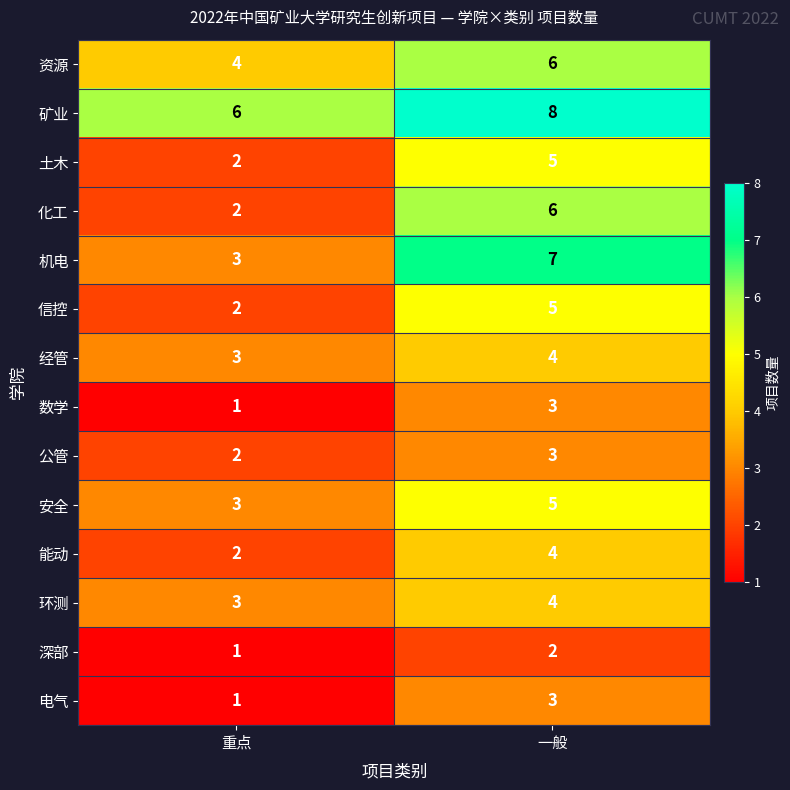

Which category has the highest value in the 公管 series?

一般